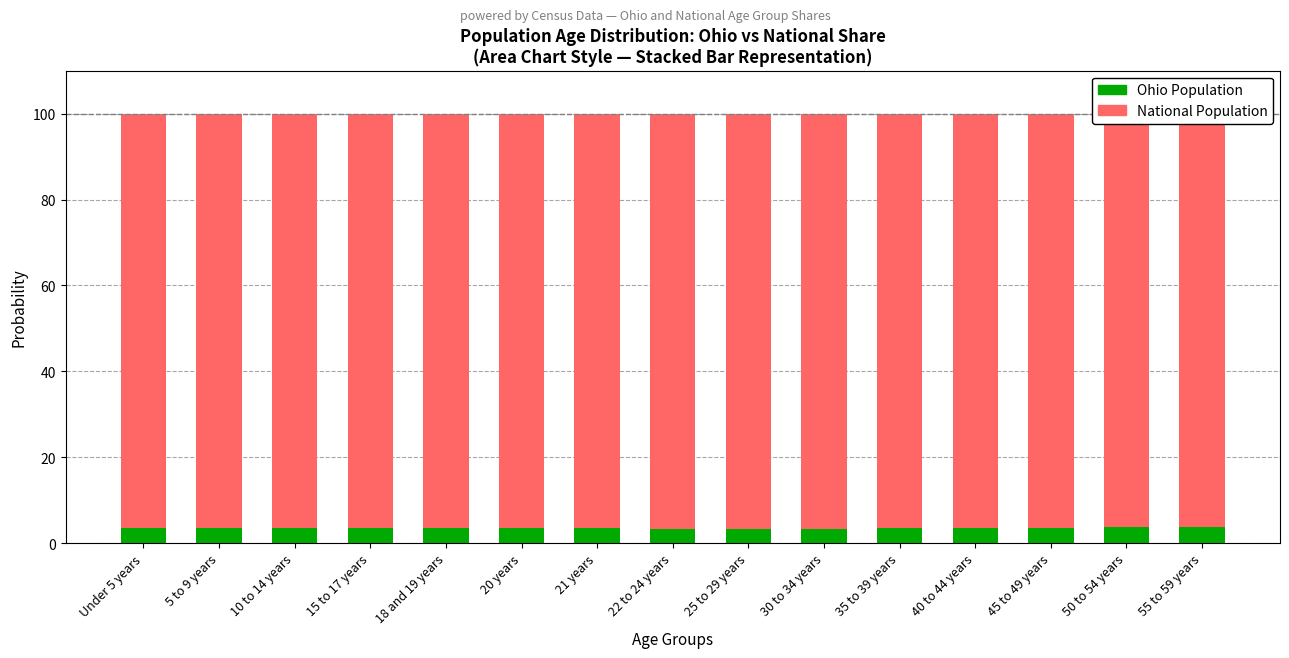

Reading left to right, list all the values displayed in this chart.

Ohio Population: Under 5 years=3.4	5 to 9 years=3.5	10 to 14 years=3.6	15 to 17 years=3.6	18 and 19 years=3.6	20 years=3.5	21 years=3.5	22 to 24 years=3.4	25 to 29 years=3.3	30 to 34 years=3.3	35 to 39 years=3.4	40 to 44 years=3.5	45 to 49 years=3.6	50 to 54 years=3.8	55 to 59 years=3.8
National Population: Under 5 years=96.6	5 to 9 years=96.5	10 to 14 years=96.4	15 to 17 years=96.4	18 and 19 years=96.4	20 years=96.5	21 years=96.5	22 to 24 years=96.6	25 to 29 years=96.7	30 to 34 years=96.7	35 to 39 years=96.6	40 to 44 years=96.5	45 to 49 years=96.4	50 to 54 years=96.2	55 to 59 years=96.2